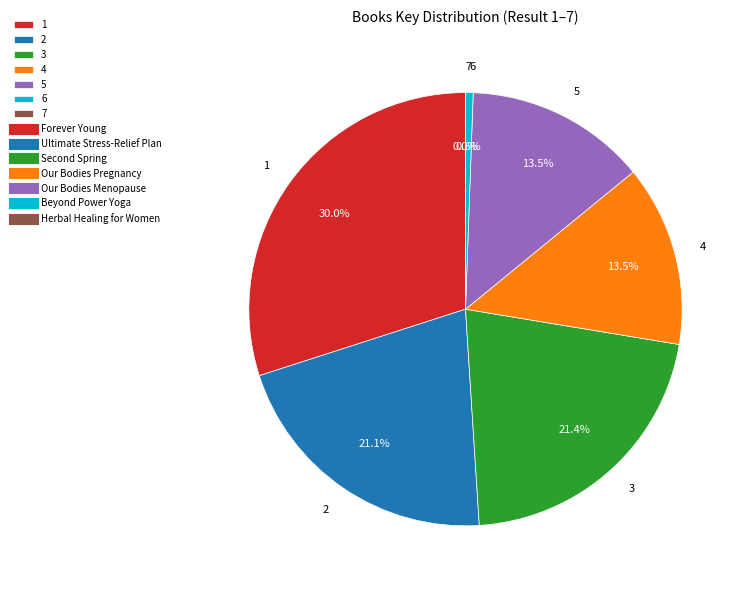

Does any single category account for the majority?

No